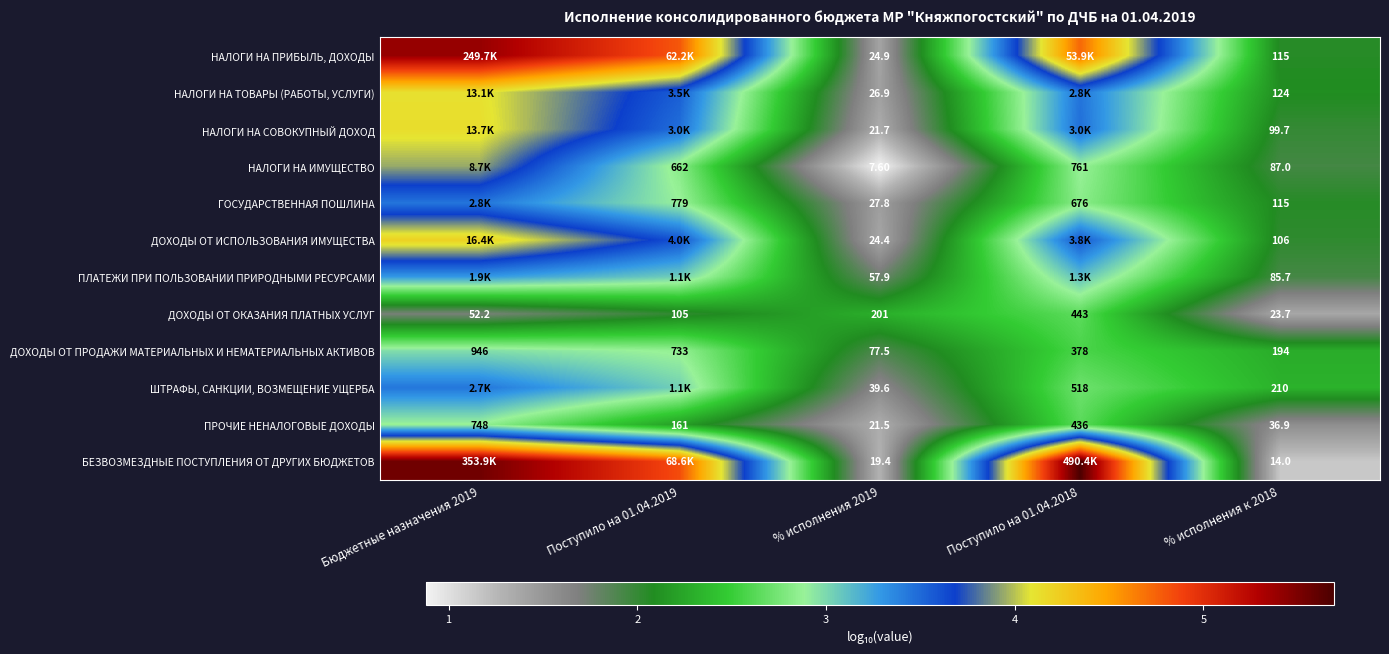

Is the value of ПЛАТЕЖИ ПРИ ПОЛЬЗОВАНИИ ПРИРОДНЫМИ РЕСУРСАМИ at % исполнения 2019 greater than the value of ДОХОДЫ ОТ ПРОДАЖИ МАТЕРИАЛЬНЫХ И НЕМАТЕРИАЛЬНЫХ АКТИВОВ at % исполнения 2019?

No